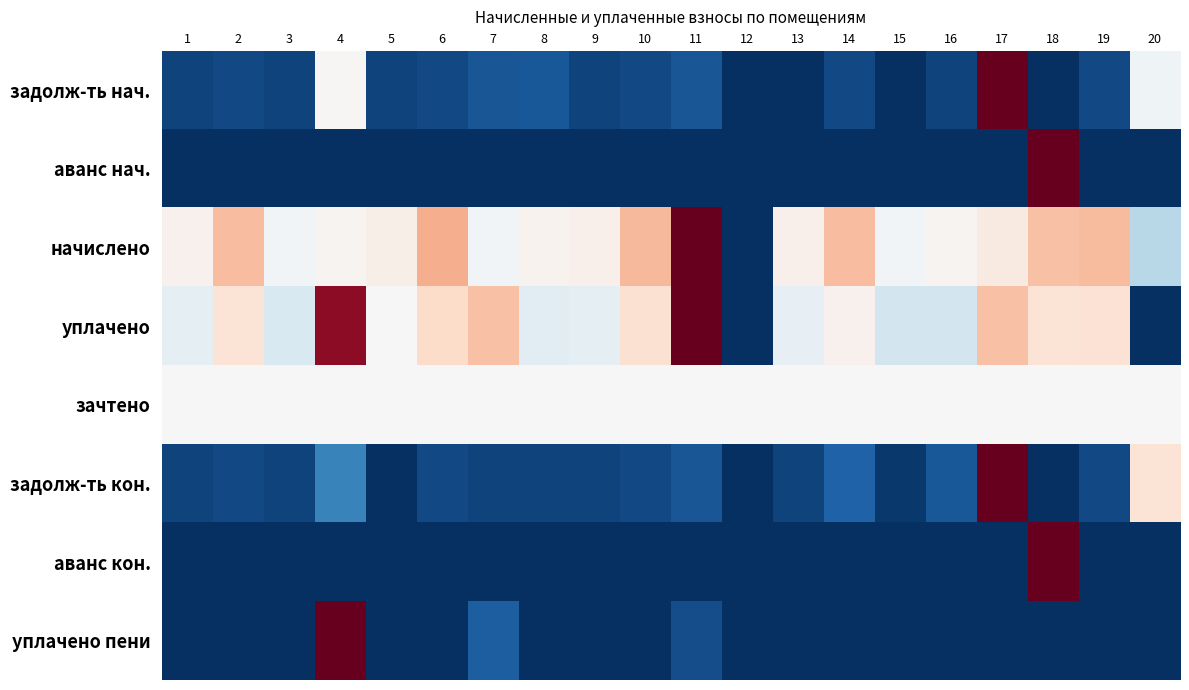

At how many categories does at least one series exceed 0?

17